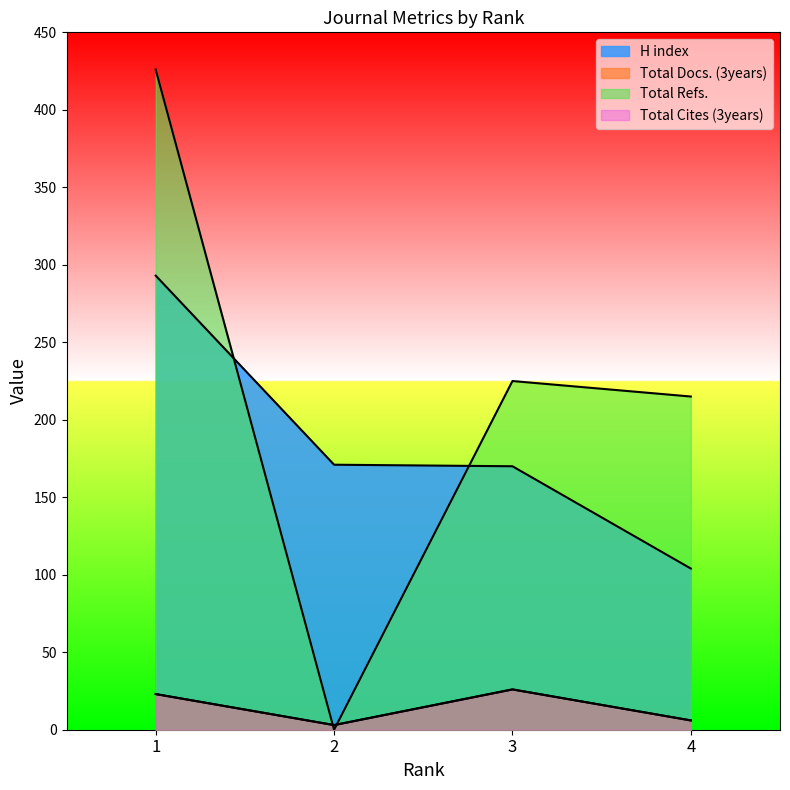

Does the chart have visible grid lines?

No